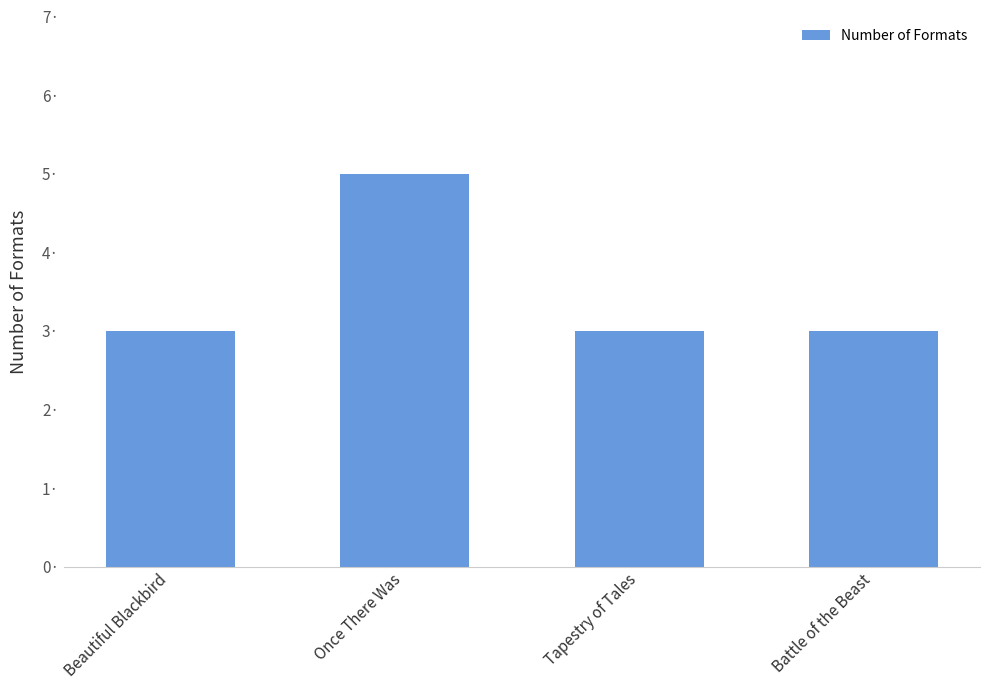

Which has a higher value, Once There Was or Tapestry of Tales?

Once There Was